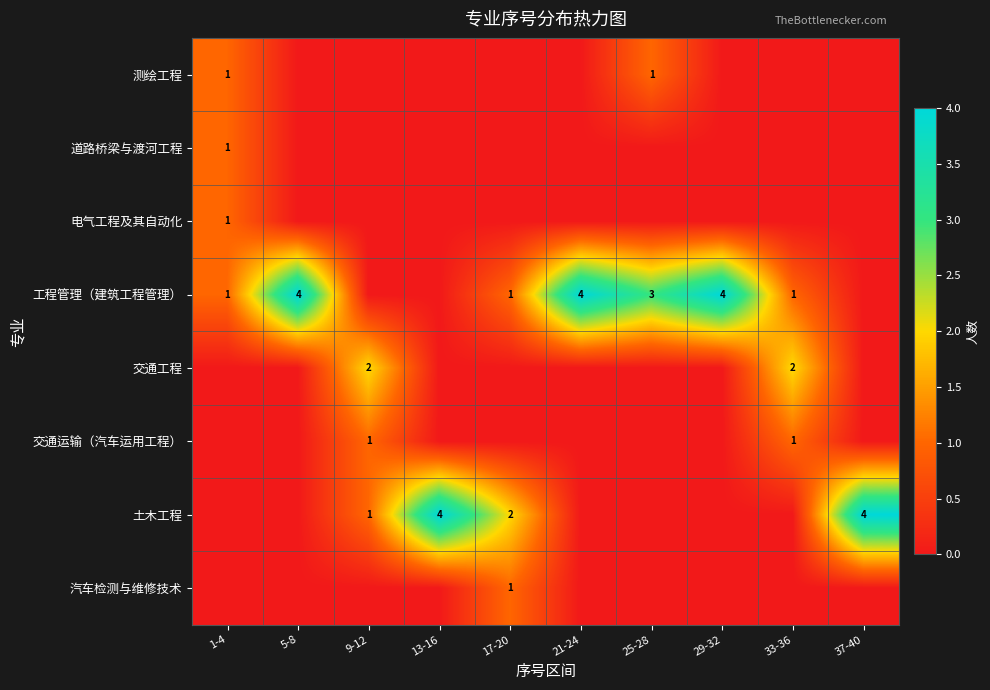

Is it true that 工程管理（建筑工程管理） equals 1 at 1-4?

True